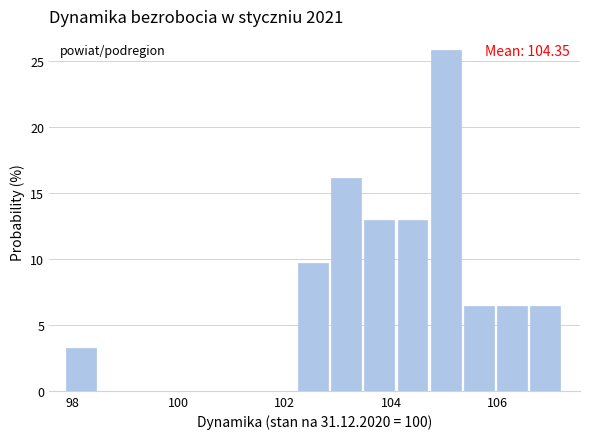

Read against the x-axis, roughly where is the centre of the tallest bar?

105.0